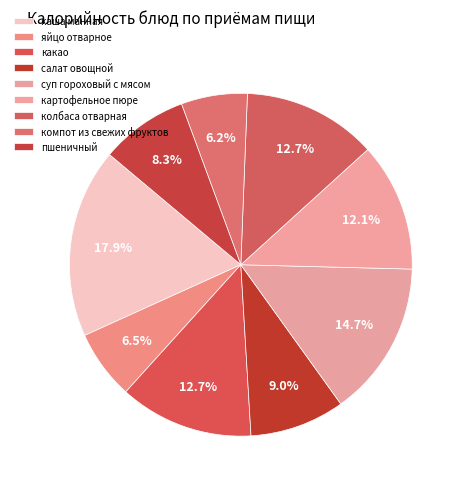

To the nearest percent, what is the difference between the largest and smallest slice percentages?

12%